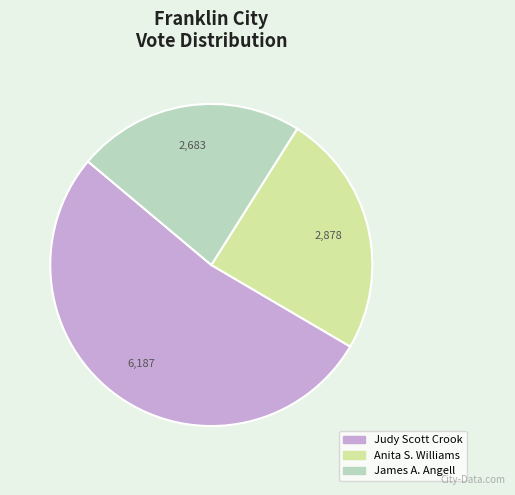

Which slice is the smallest?

James A. Angell